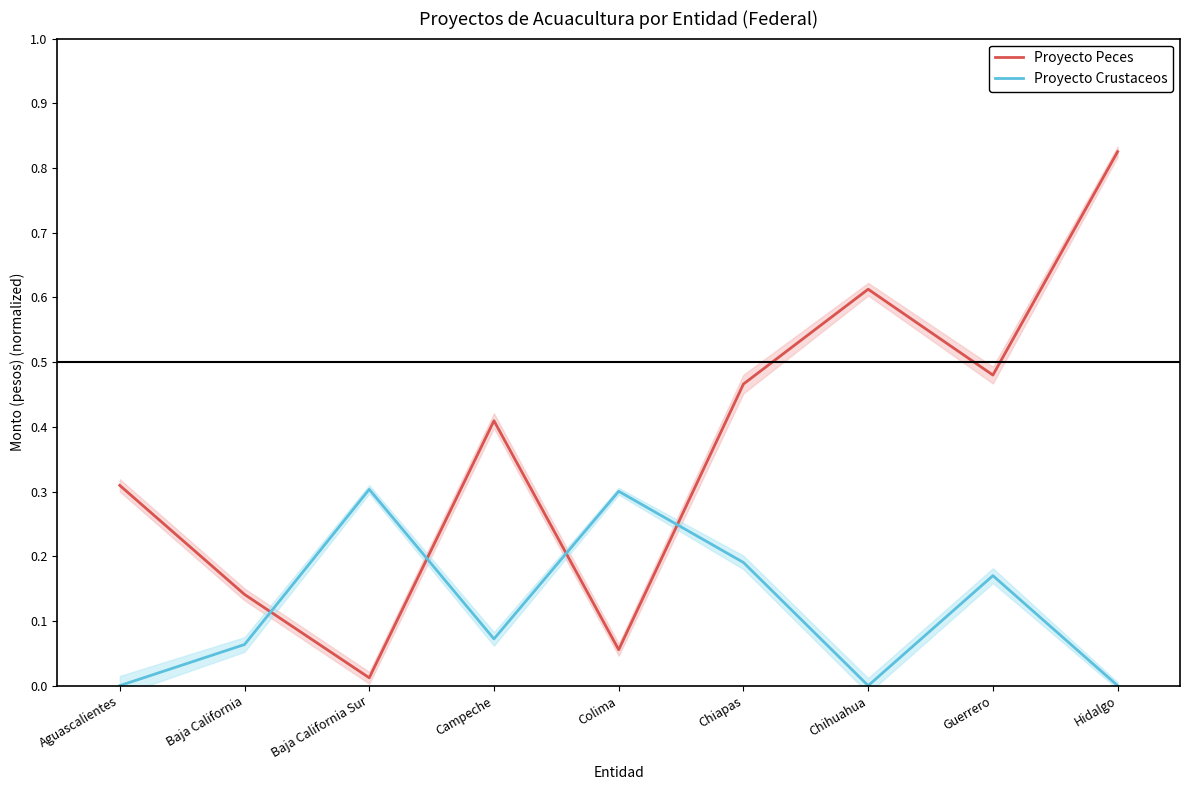

At which label is Proyecto Crustaceos closest to 0?

Aguascalientes